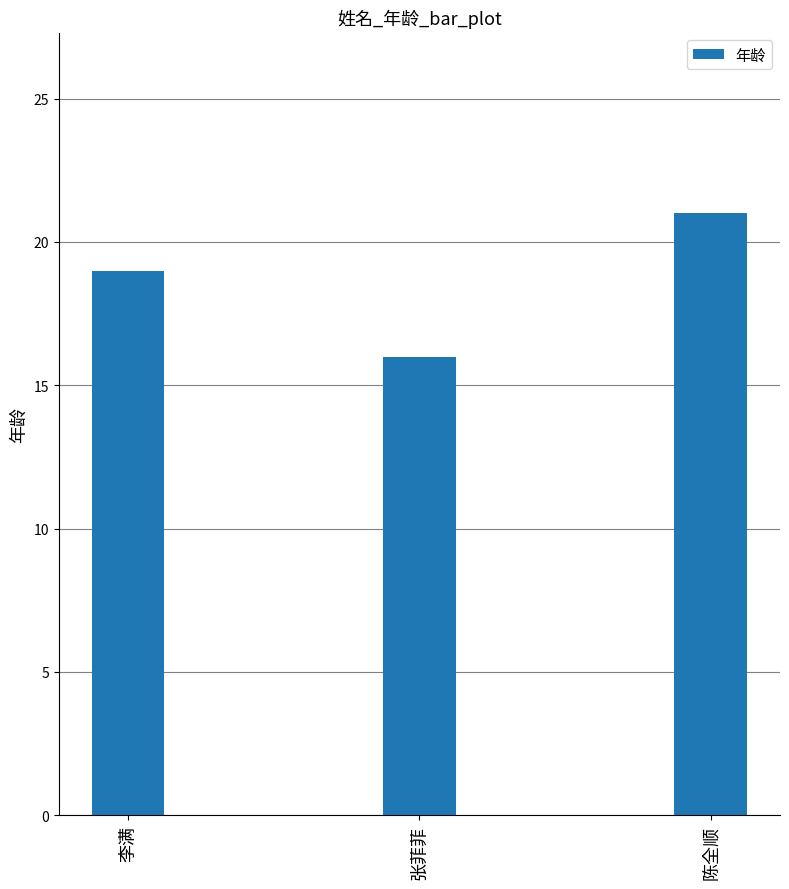

What is the label of the 1st bar from the left?

李满